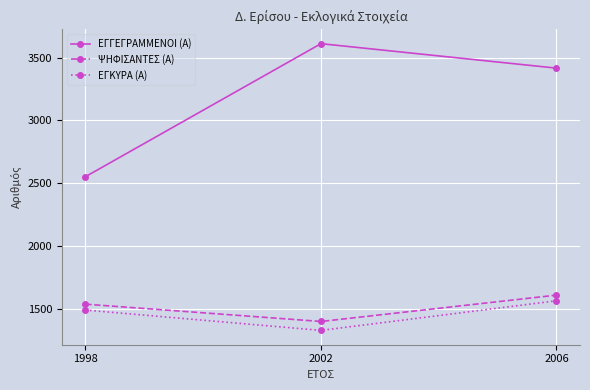

List the series in order of their peak value, lowest first.

ΕΓΚΥΡΑ (Α), ΨΗΦΙΣΑΝΤΕΣ (Α), ΕΓΓΕΓΡΑΜΜΕΝΟΙ (Α)